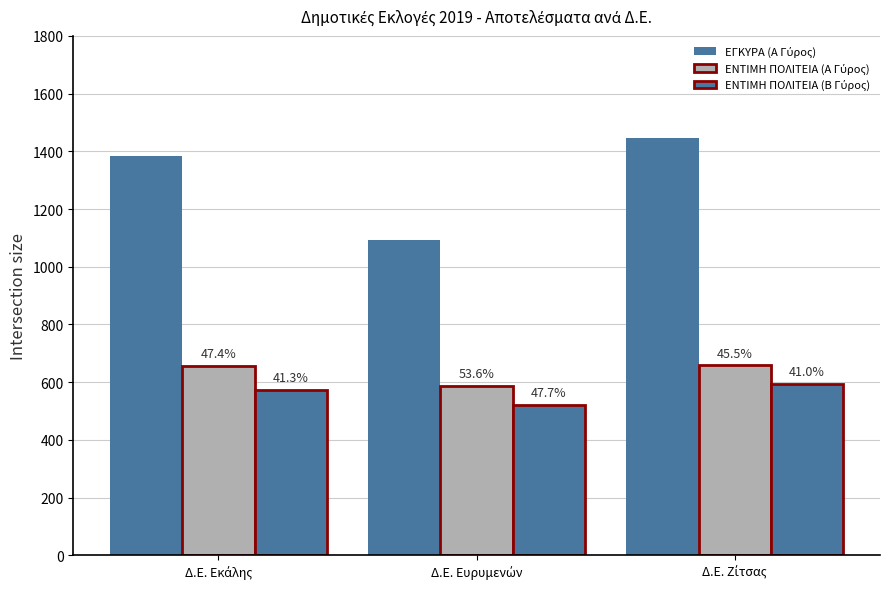

Is the value of ΕΝΤΙΜΗ ΠΟΛΙΤΕΙΑ (Β Γύρος) at Δ.Ε. Ευρυμενών greater than the value of ΕΝΤΙΜΗ ΠΟΛΙΤΕΙΑ (Α Γύρος) at Δ.Ε. Ευρυμενών?

No